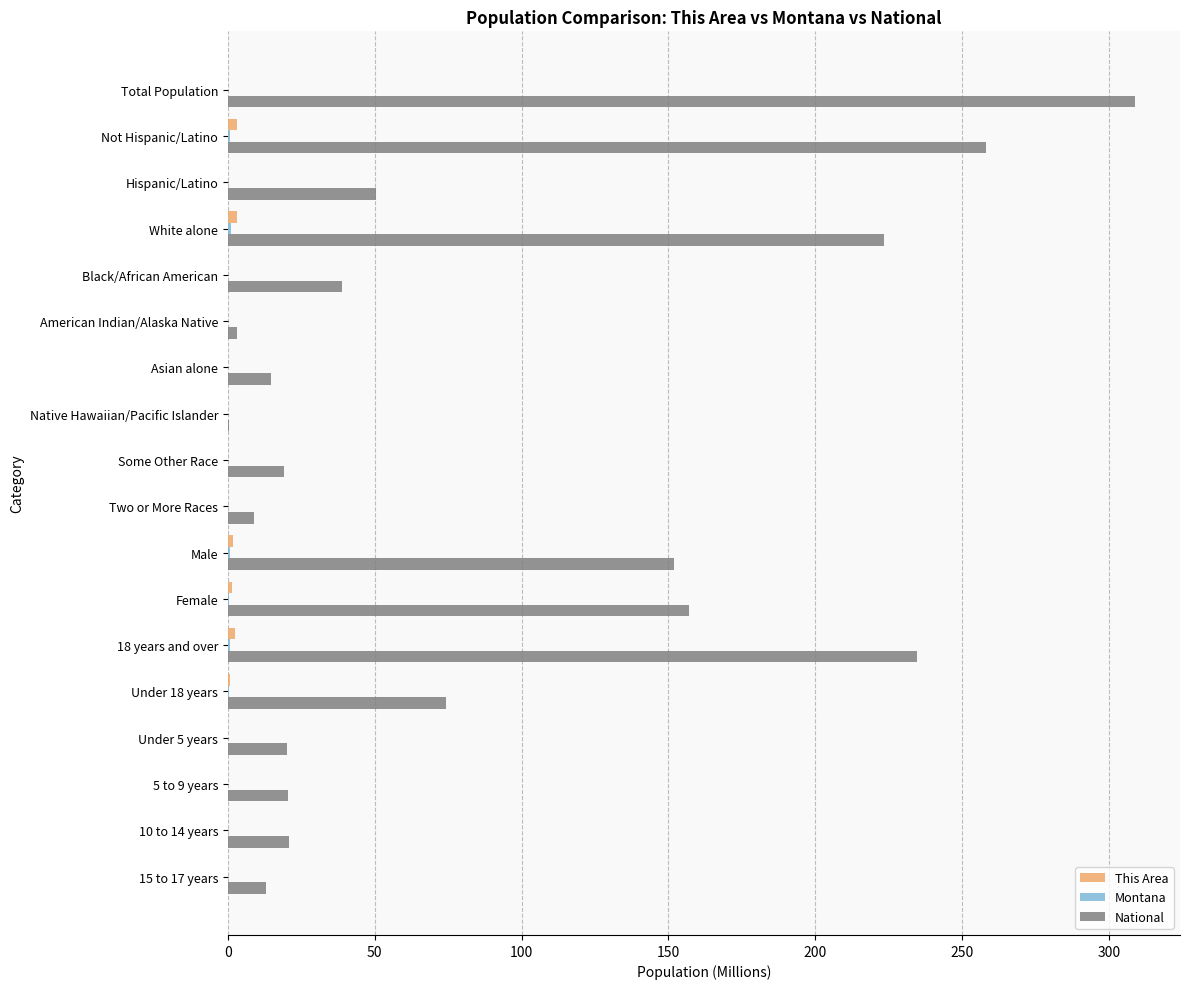

The value of National at Total Population is 118.2. True or false?

False